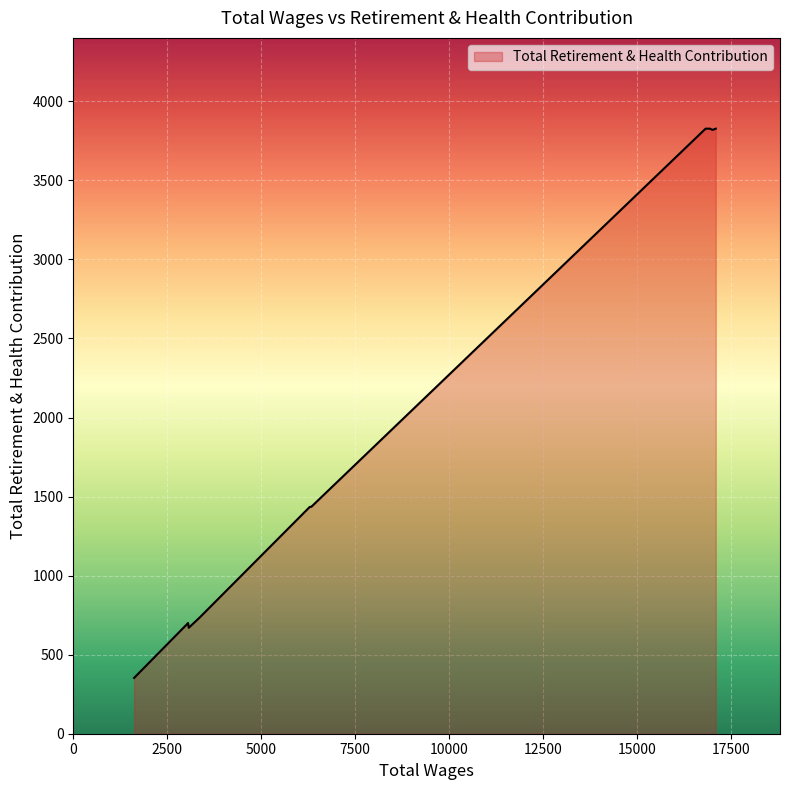

How many data points are less than 1435?

4